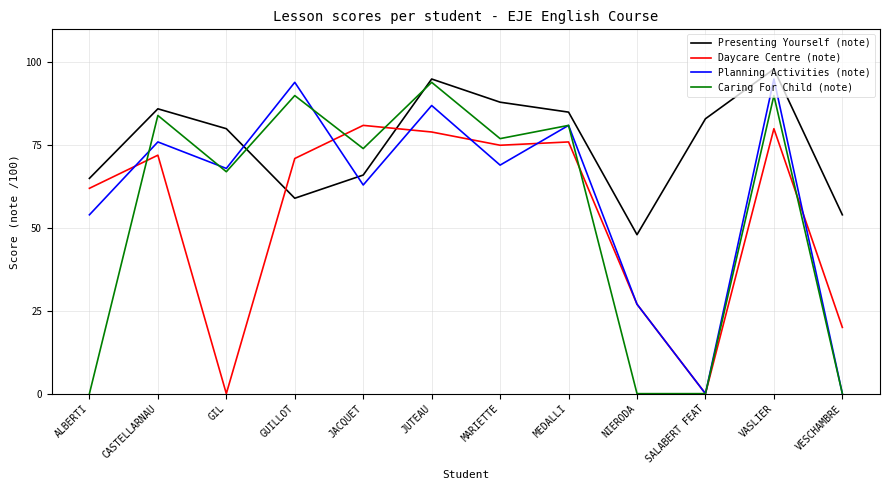

The value of Planning Activities (note) at SALABERT FEAT is 0. True or false?

True